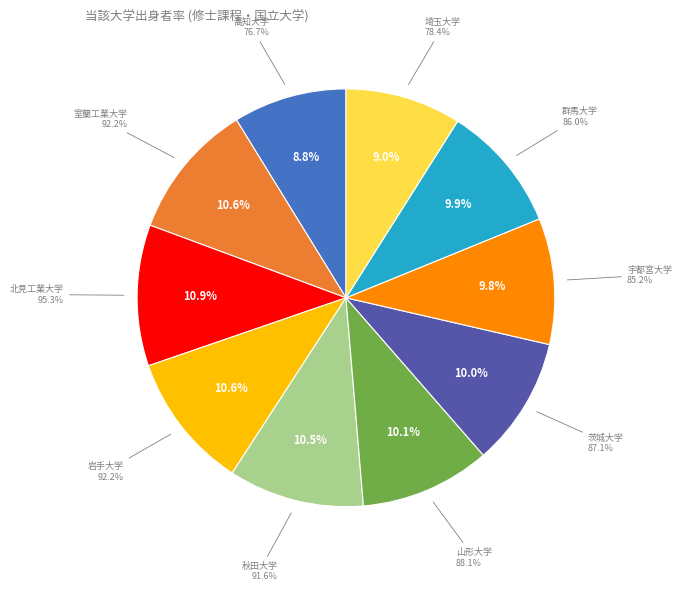

Which has a higher value, 宇都宮大学 or 埼玉大学?

宇都宮大学